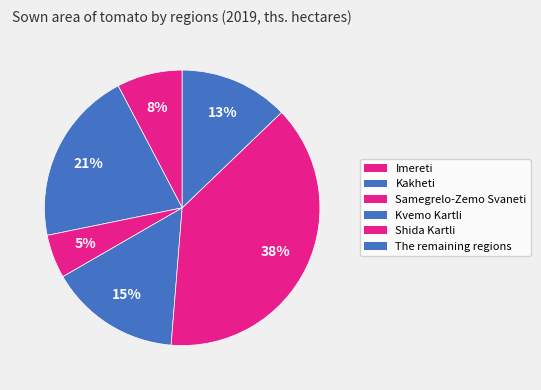

True or false: Samegrelo-Zemo Svaneti accounts for 5% of the total.

True